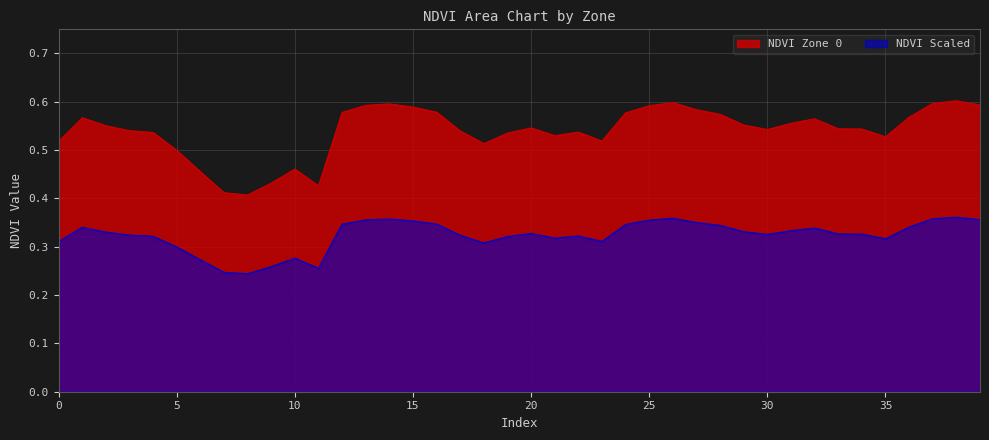

Count the number of data series in this chart.

2